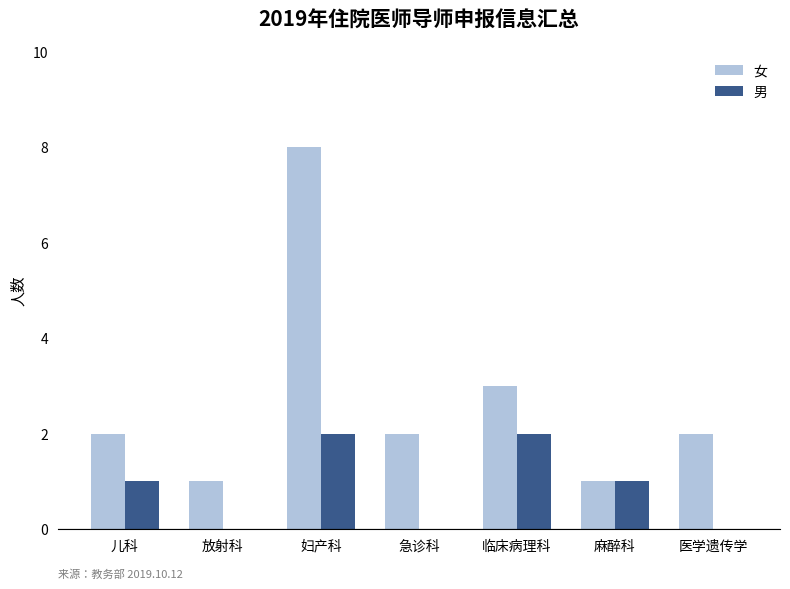

Which category has the highest value across all series?

妇产科